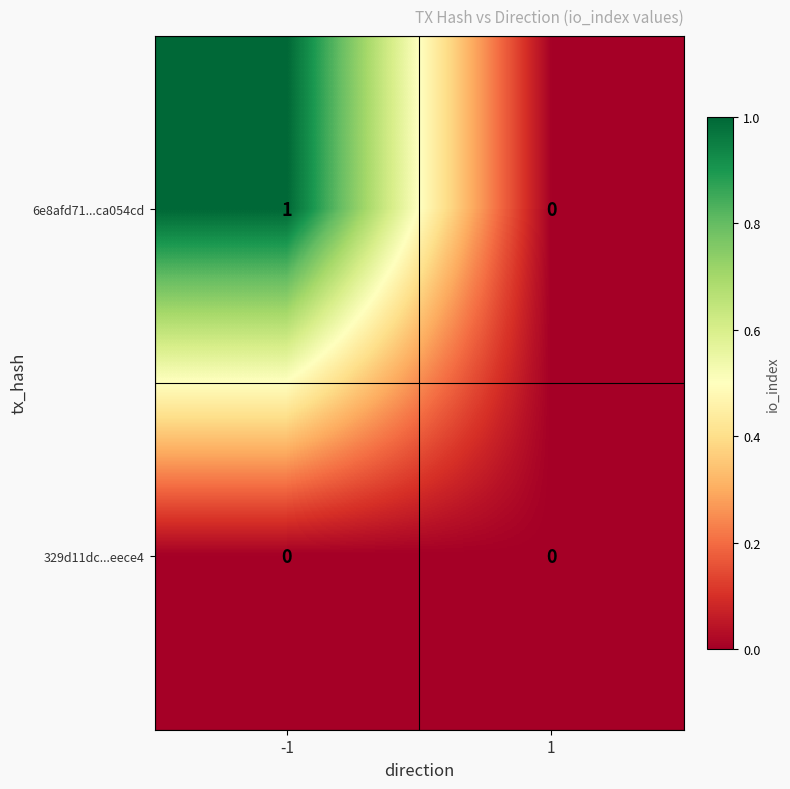

The value of 6e8afd71...ca054cd at -1 is 0. True or false?

False